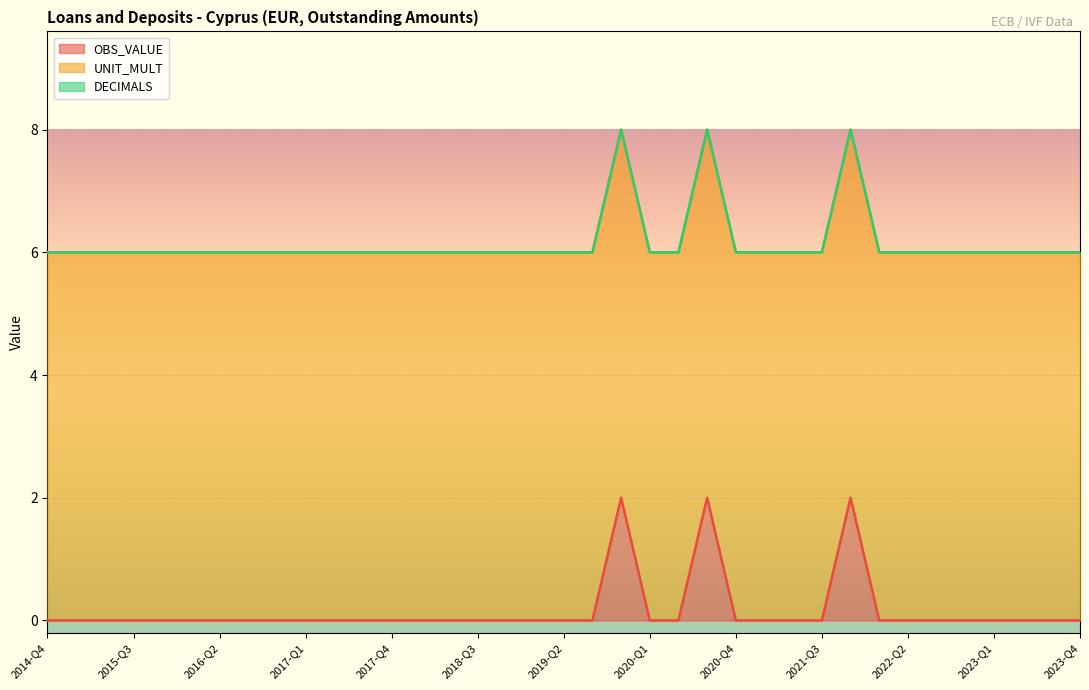

Which category has the lowest value in the DECIMALS series?

2014-Q4